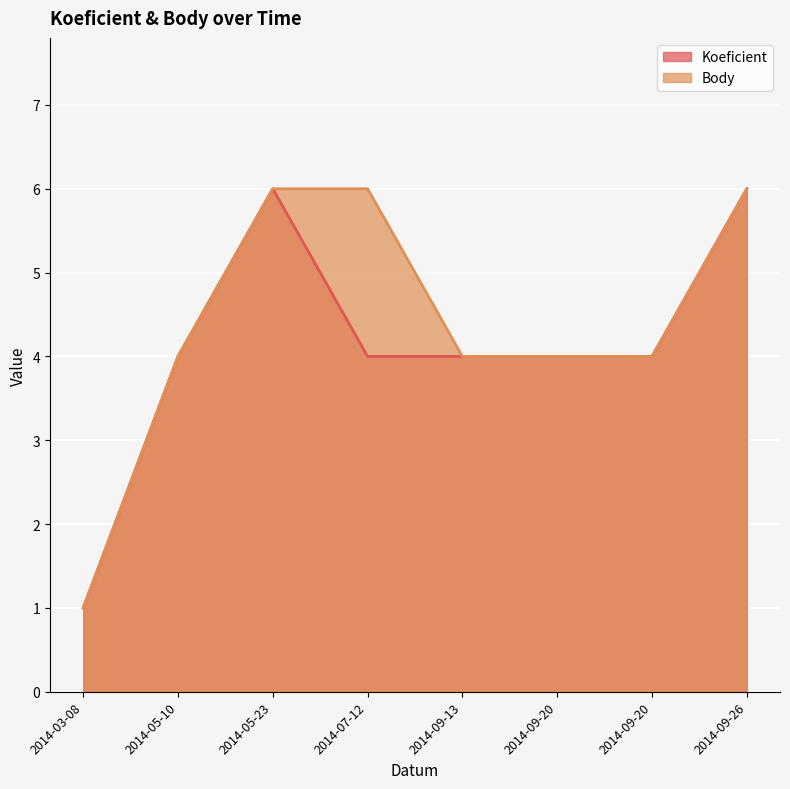

At which label does Body first exceed 4?

2014-05-23